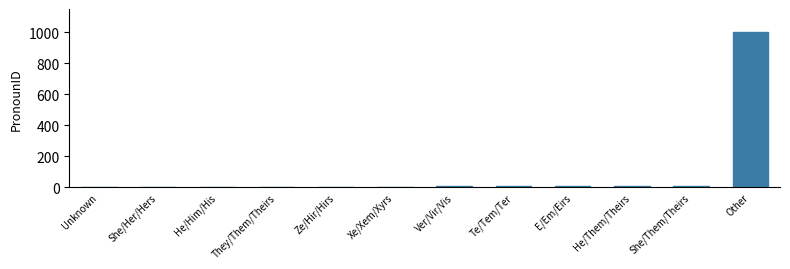

What is the sum of all values?

1054